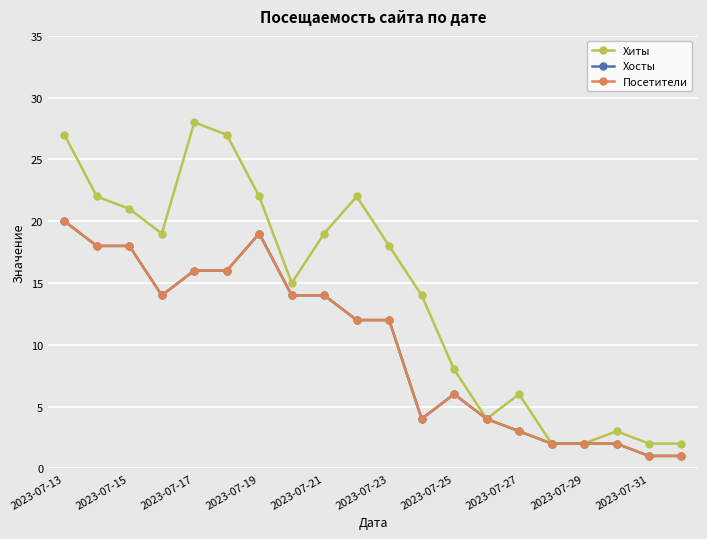

What is the average value of the Хиты series?

14